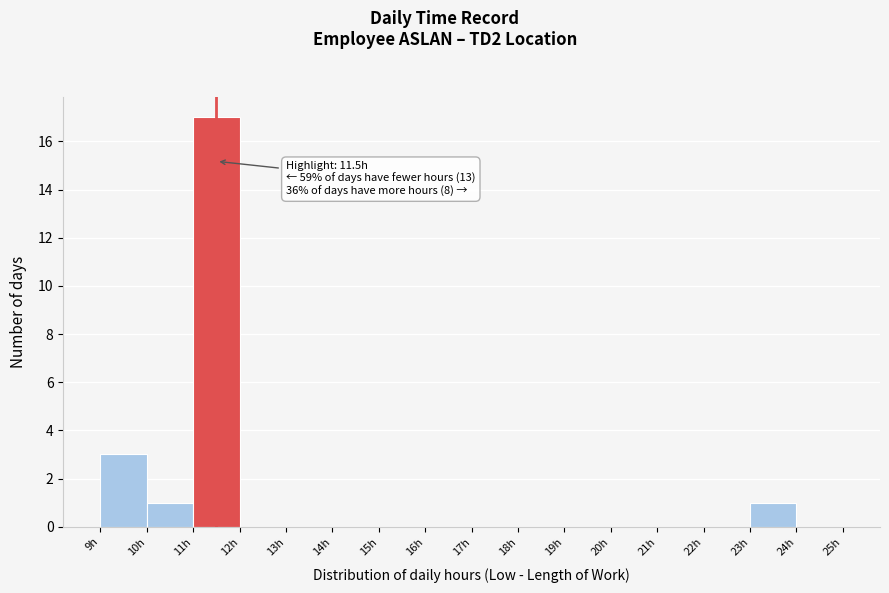

Over which range of the x-axis is the bar tallest?

11 to 12